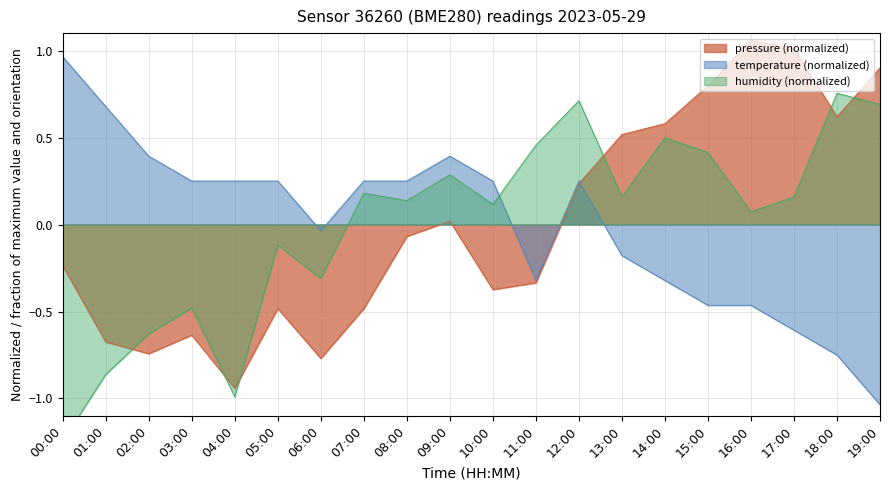

What position from the right is 12:00?

8